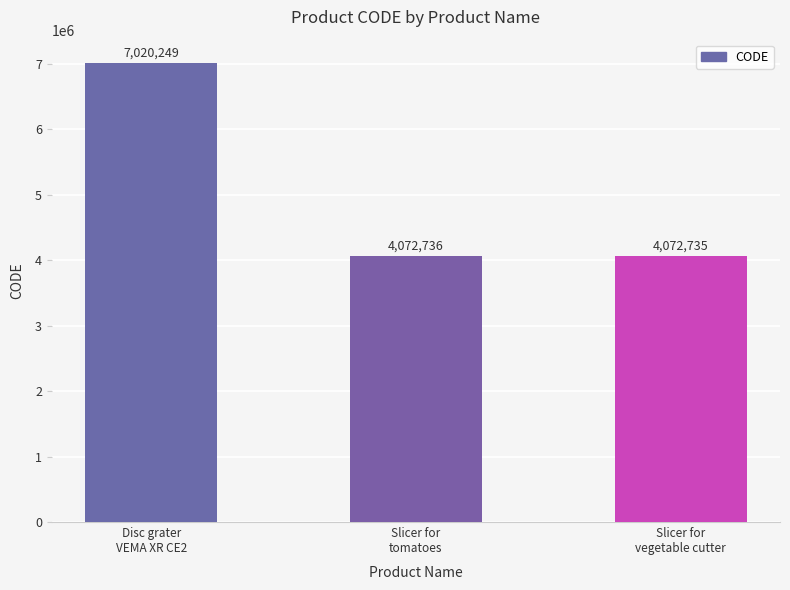

Is it true that the value at Slicer for
tomatoes is 4072736?

True